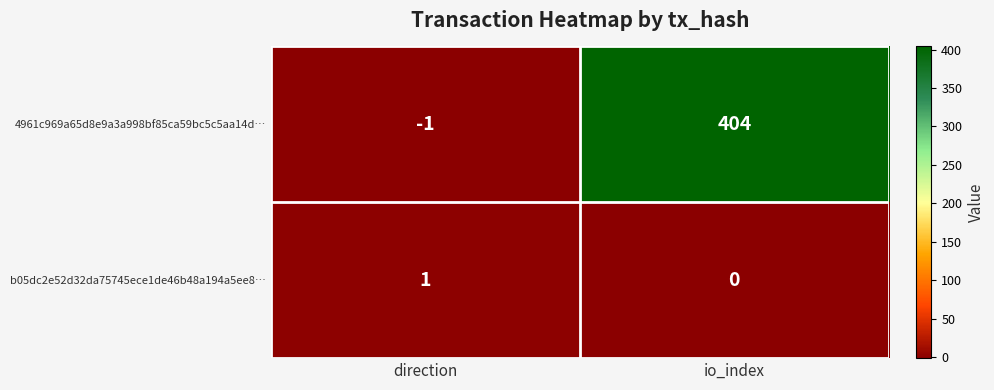

True or false: b05dc2e52d32da75745ece1de46b48a194a5ee8… has a value of 2 at direction.

False